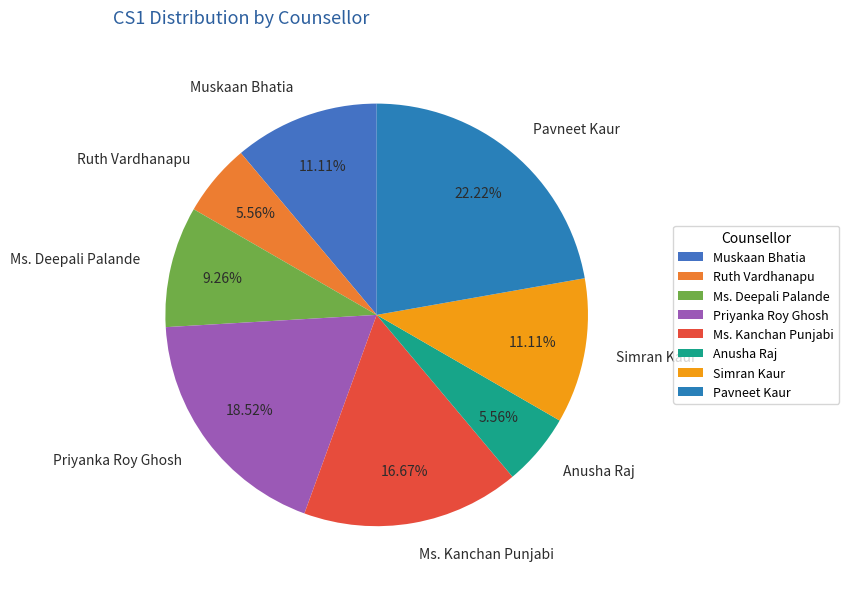

Is it true that Simran Kaur is 4% of the pie?

False